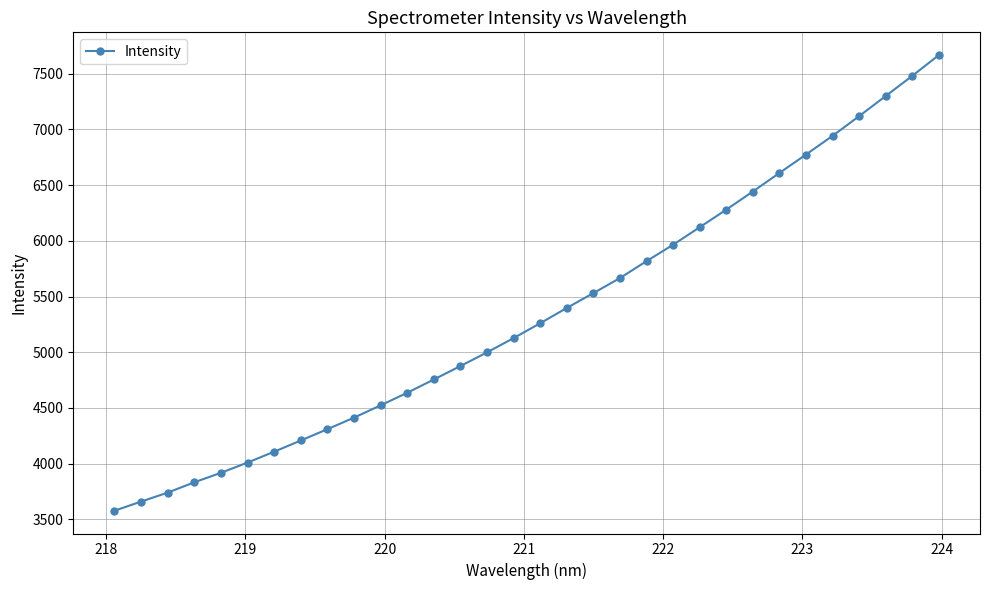

What is the sum of all values?

171055.1